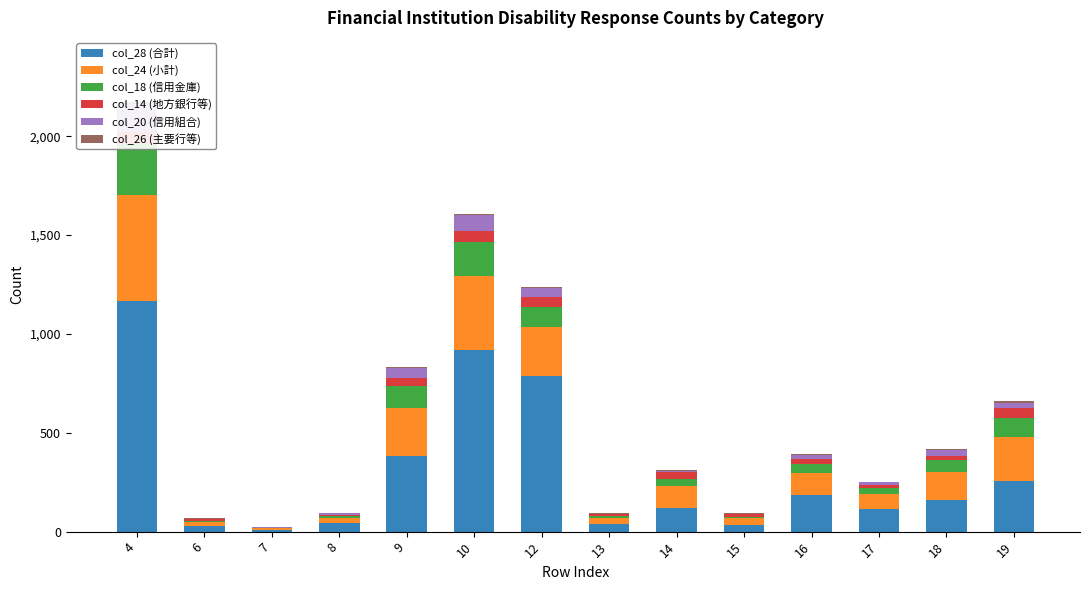

Which series changed the most between 8 and 14?

col_24 (小計)